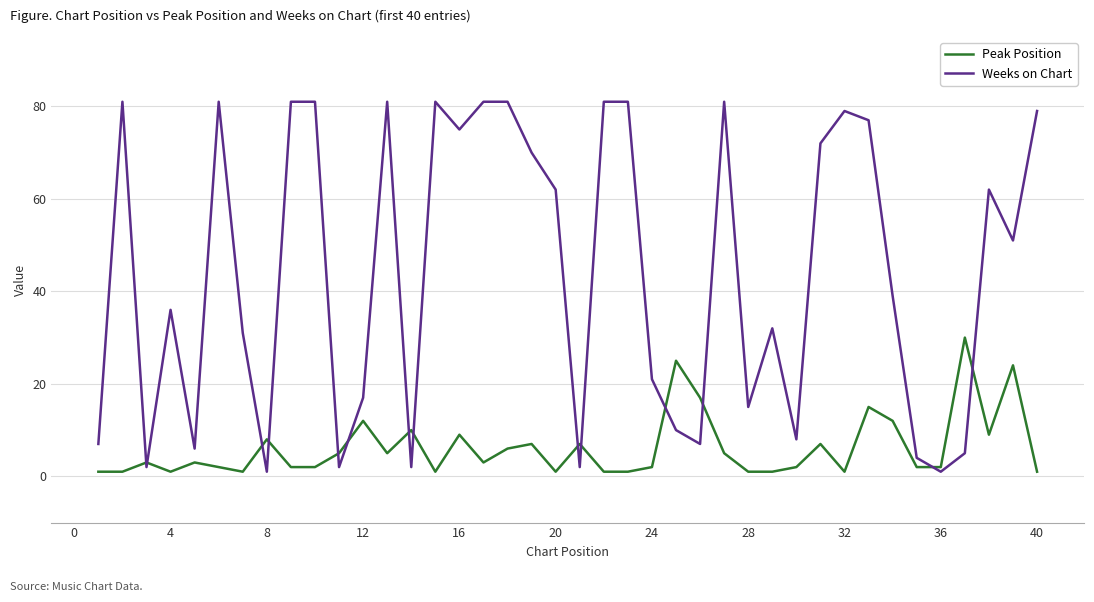

Rank the series by their maximum value, from highest to lowest.

Weeks on Chart, Peak Position